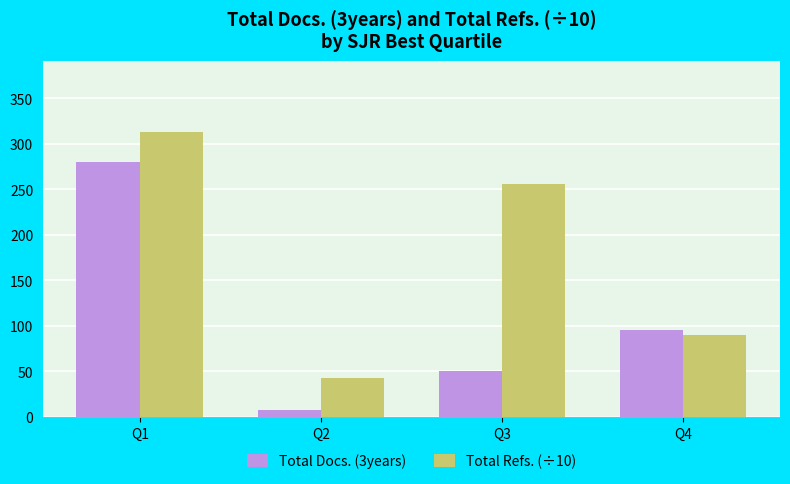

The value of Total Refs. (÷10) at Q4 is 90.1. True or false?

True